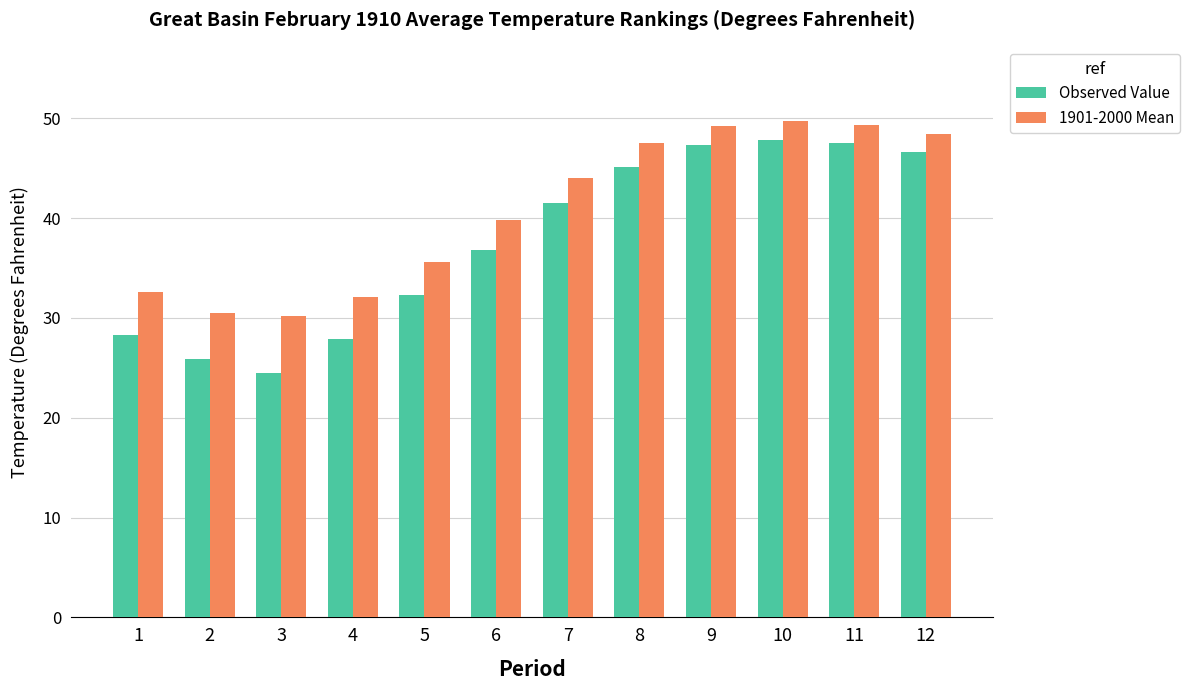

What is the difference between the maximum and second lowest values in the 1901-2000 Mean series?

19.2